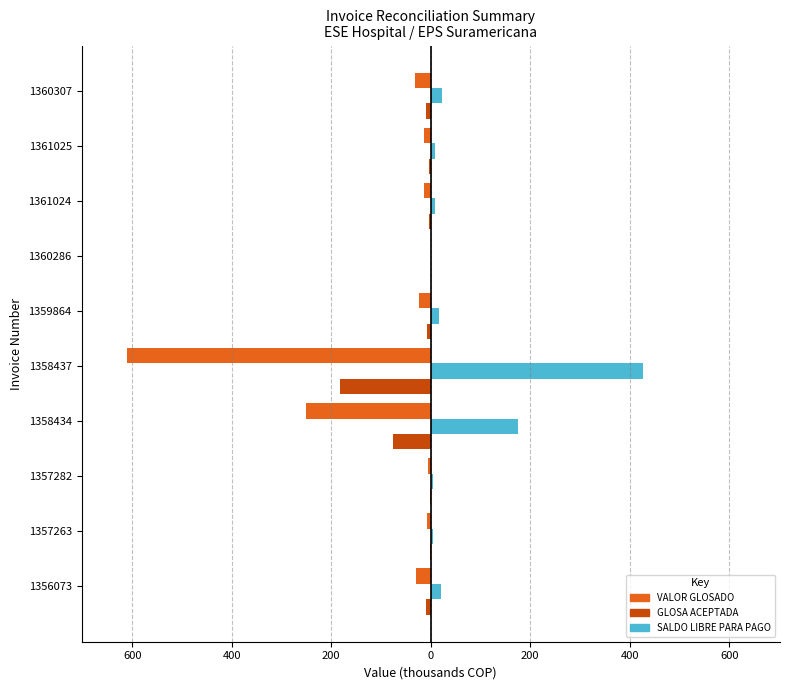

Rank the series by their average value, from highest to lowest.

SALDO LIBRE PARA PAGO, GLOSA ACEPTADA, VALOR GLOSADO